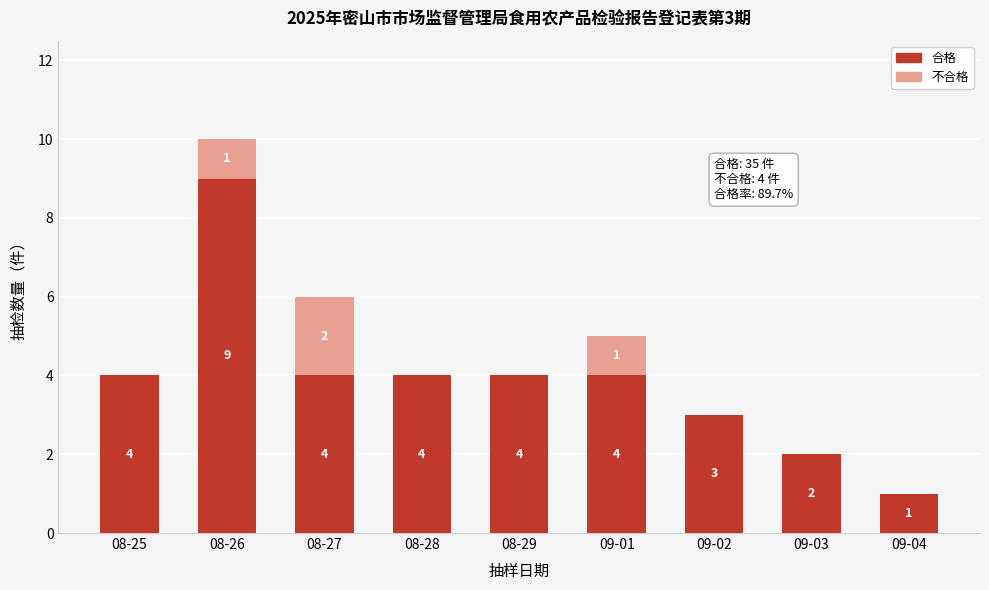

Reading left to right, list the values for the 合格 series.

08-25=4	08-26=9	08-27=4	08-28=4	08-29=4	09-01=4	09-02=3	09-03=2	09-04=1